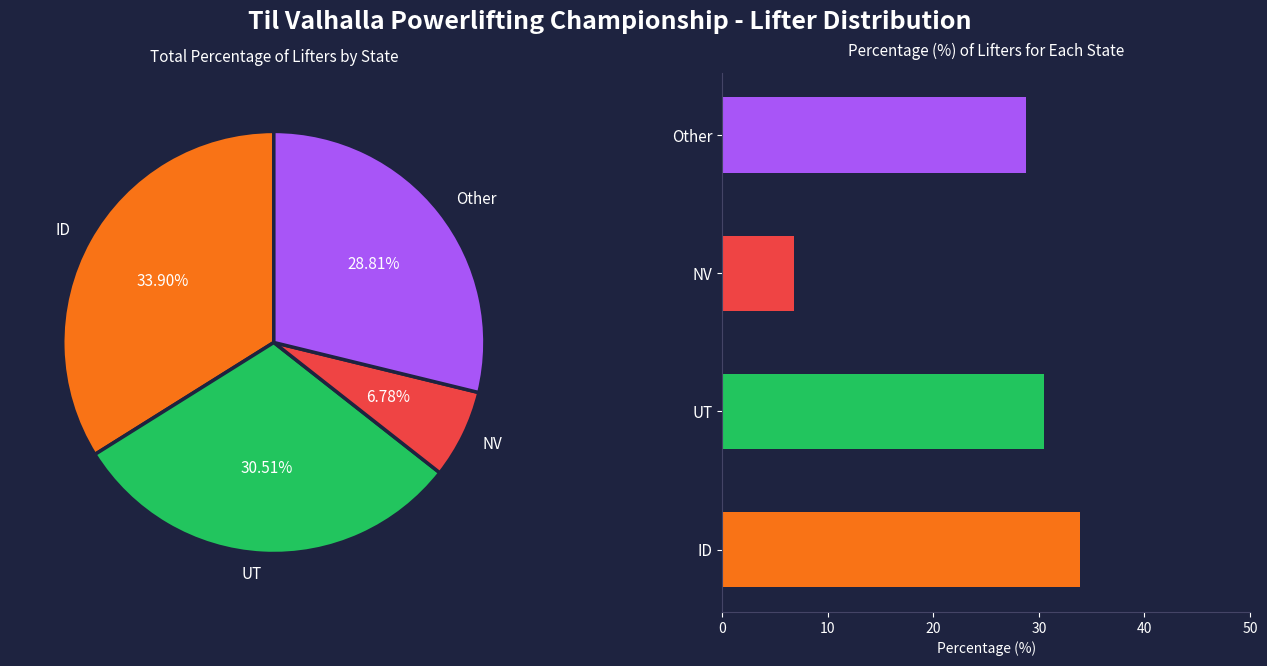

True or false: UT accounts for 43% of the total.

False